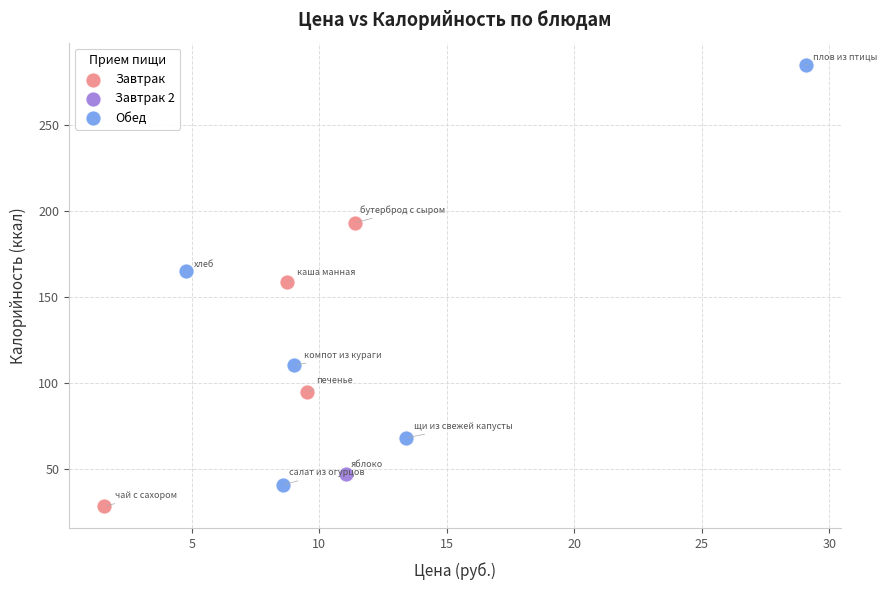

Which series contains the lowest Y value?

Завтрак